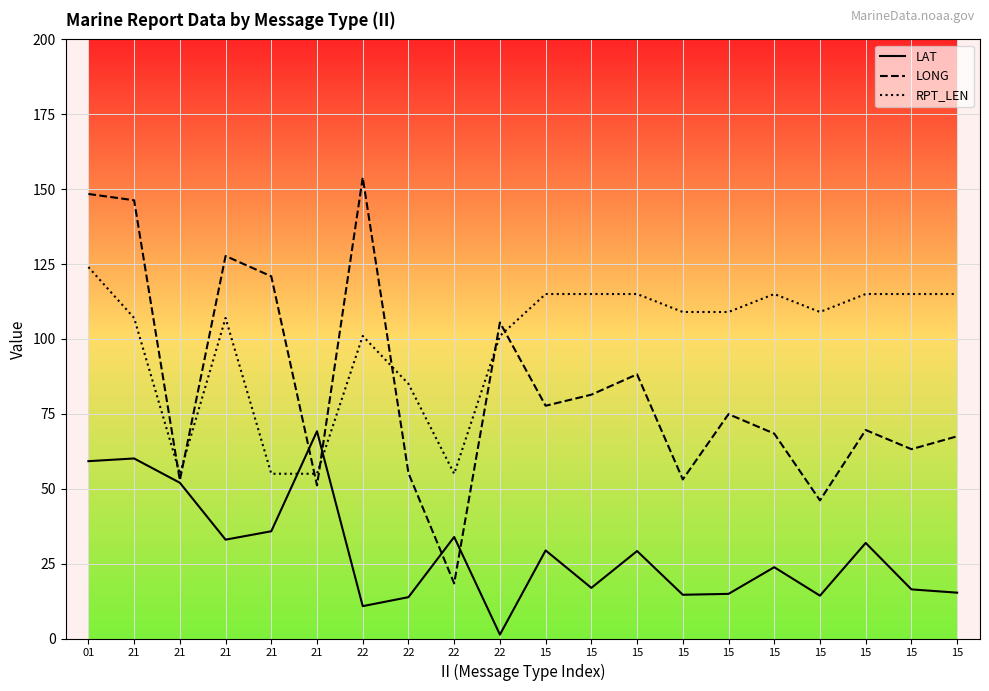

What is the difference between the maximum and minimum values in the LONG series?

135.5